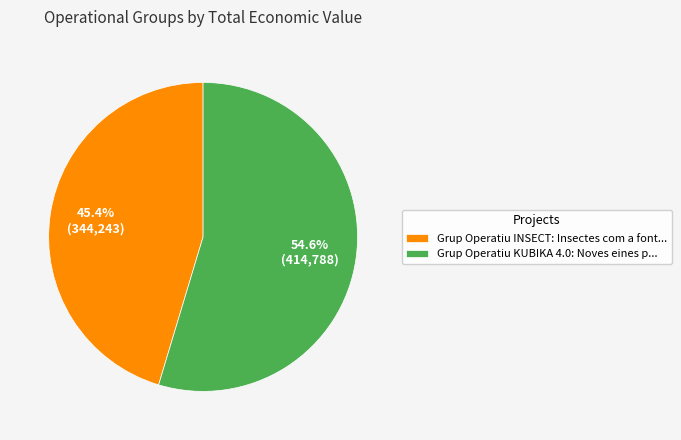

How many slices are in this pie chart?

2